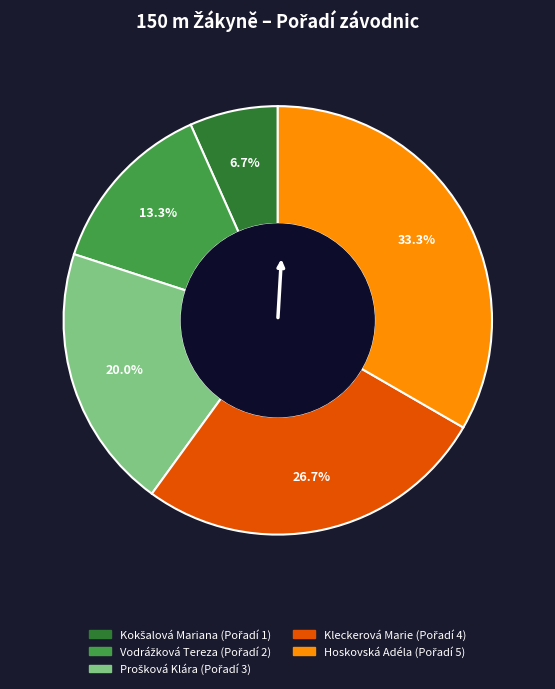

Does Kleckerová Marie represent more than half of the total?

No